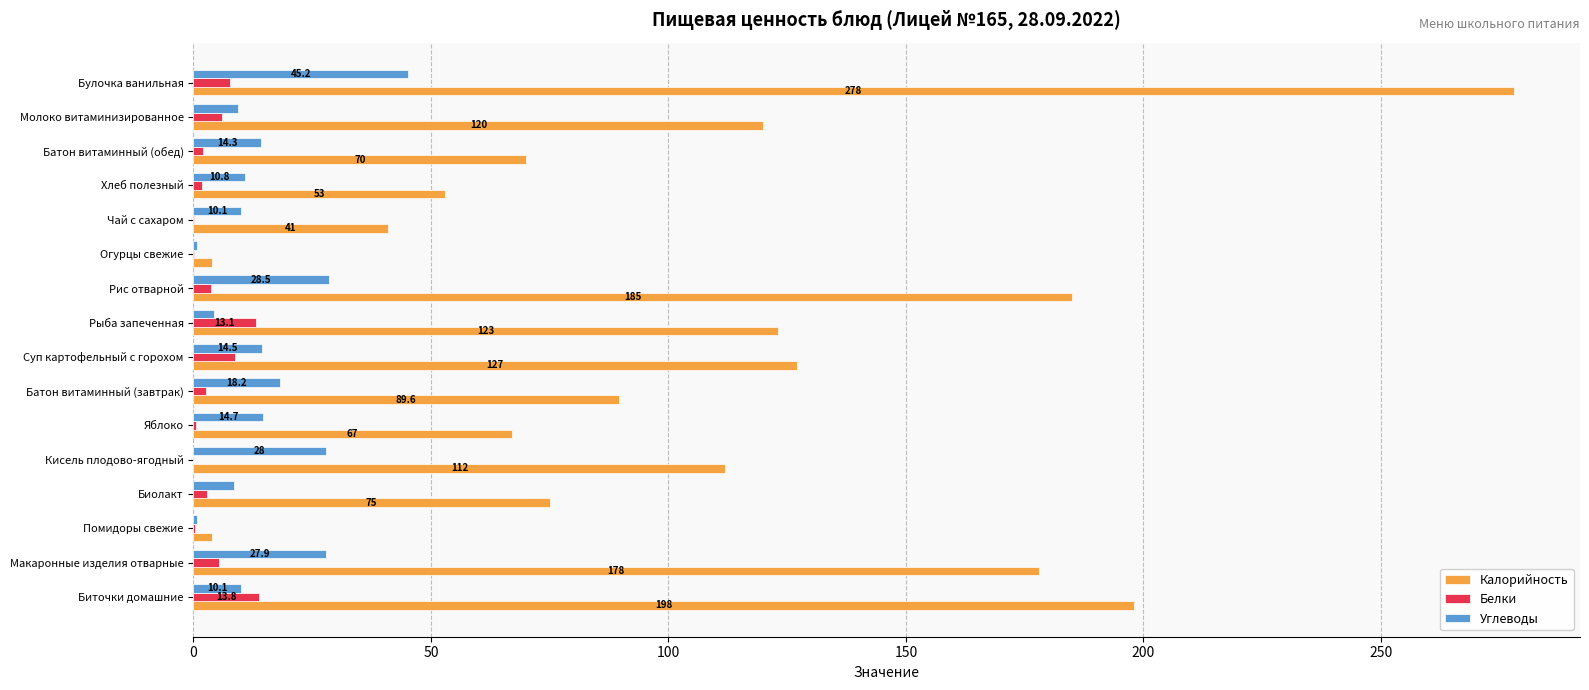

What is the approximate value of Белки at Рыба запеченная?

13.1